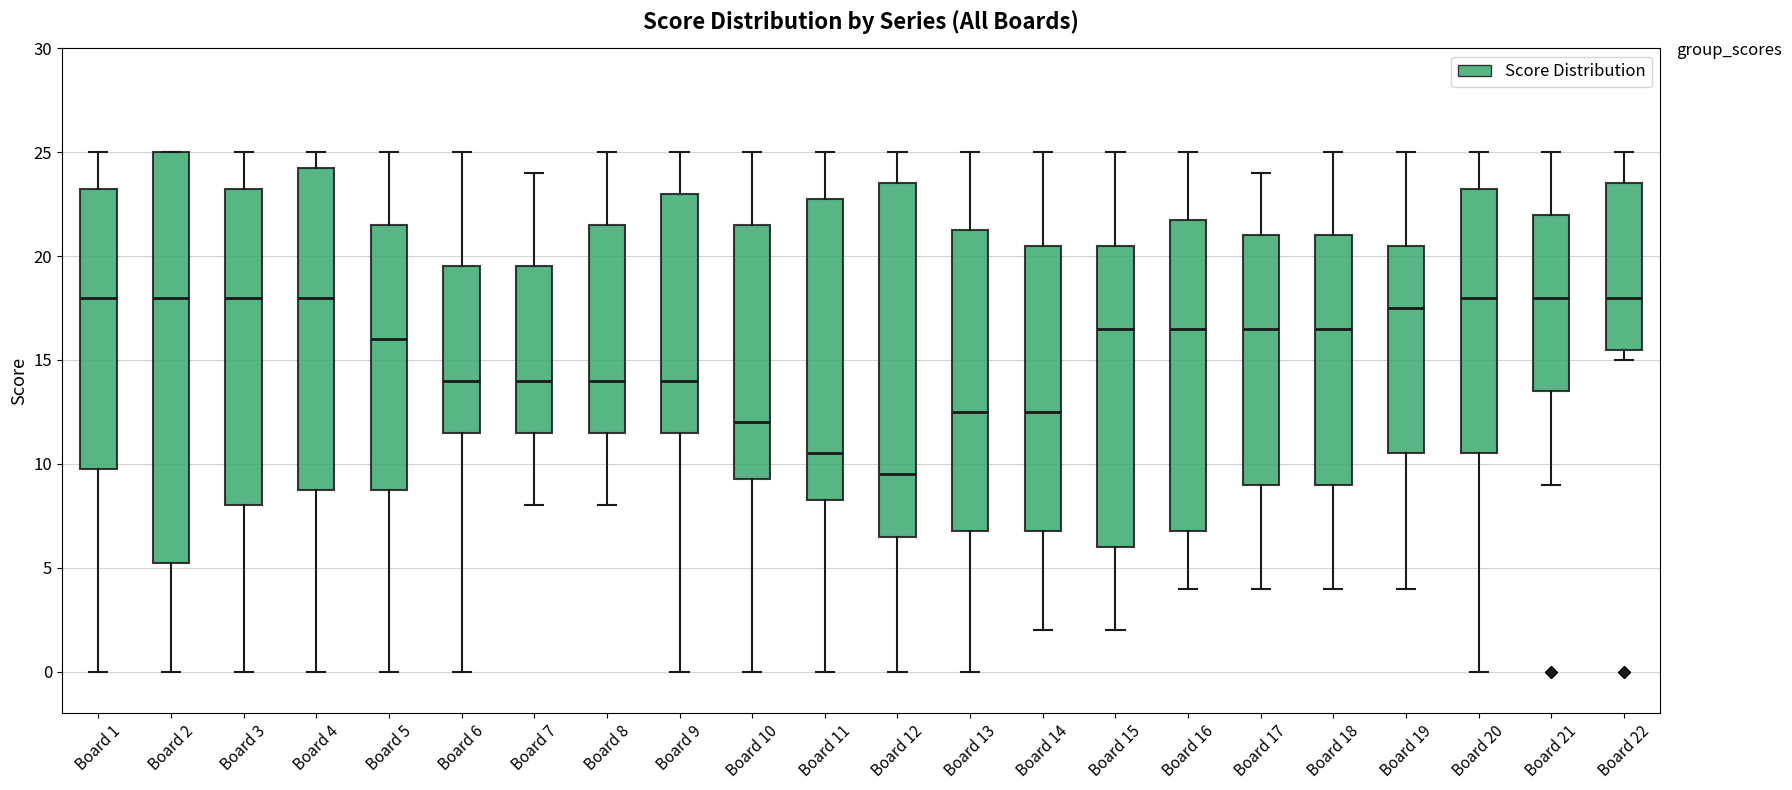

Reading left to right, transcribe this box plot: for each box, give where its median line is, the range the box spans, and where its two whiskers end, as read against the y-axis. The values are not printed on the chart, so give them approximately, as read against the axis.

Board 1: median 18.0, box 10.0 to 23.5, whiskers 0.0 to 25.0
Board 2: median 18.0, box 5.5 to 25.0, whiskers 0.0 to 25.0
Board 3: median 18.0, box 8.0 to 23.5, whiskers 0.0 to 25.0
Board 4: median 18.0, box 9.0 to 24.5, whiskers 0.0 to 25.0
Board 5: median 16.0, box 9.0 to 21.5, whiskers 0.0 to 25.0
Board 6: median 14.0, box 11.5 to 19.5, whiskers 0.0 to 25.0
Board 7: median 14.0, box 11.5 to 19.5, whiskers 8.0 to 24.0
Board 8: median 14.0, box 11.5 to 21.5, whiskers 8.0 to 25.0
Board 9: median 14.0, box 11.5 to 23.0, whiskers 0.0 to 25.0
Board 10: median 12.0, box 9.5 to 21.5, whiskers 0.0 to 25.0
Board 11: median 10.5, box 8.5 to 23.0, whiskers 0.0 to 25.0
Board 12: median 9.5, box 6.5 to 23.5, whiskers 0.0 to 25.0
Board 13: median 12.5, box 7.0 to 21.5, whiskers 0.0 to 25.0
Board 14: median 12.5, box 7.0 to 20.5, whiskers 2.0 to 25.0
Board 15: median 16.5, box 6.0 to 20.5, whiskers 2.0 to 25.0
Board 16: median 16.5, box 7.0 to 22.0, whiskers 4.0 to 25.0
Board 17: median 16.5, box 9.0 to 21.0, whiskers 4.0 to 24.0
Board 18: median 16.5, box 9.0 to 21.0, whiskers 4.0 to 25.0
Board 19: median 17.5, box 10.5 to 20.5, whiskers 4.0 to 25.0
Board 20: median 18.0, box 10.5 to 23.5, whiskers 0.0 to 25.0
Board 21: median 18.0, box 13.5 to 22.0, whiskers 9.0 to 25.0
Board 22: median 18.0, box 15.5 to 23.5, whiskers 15.0 to 25.0